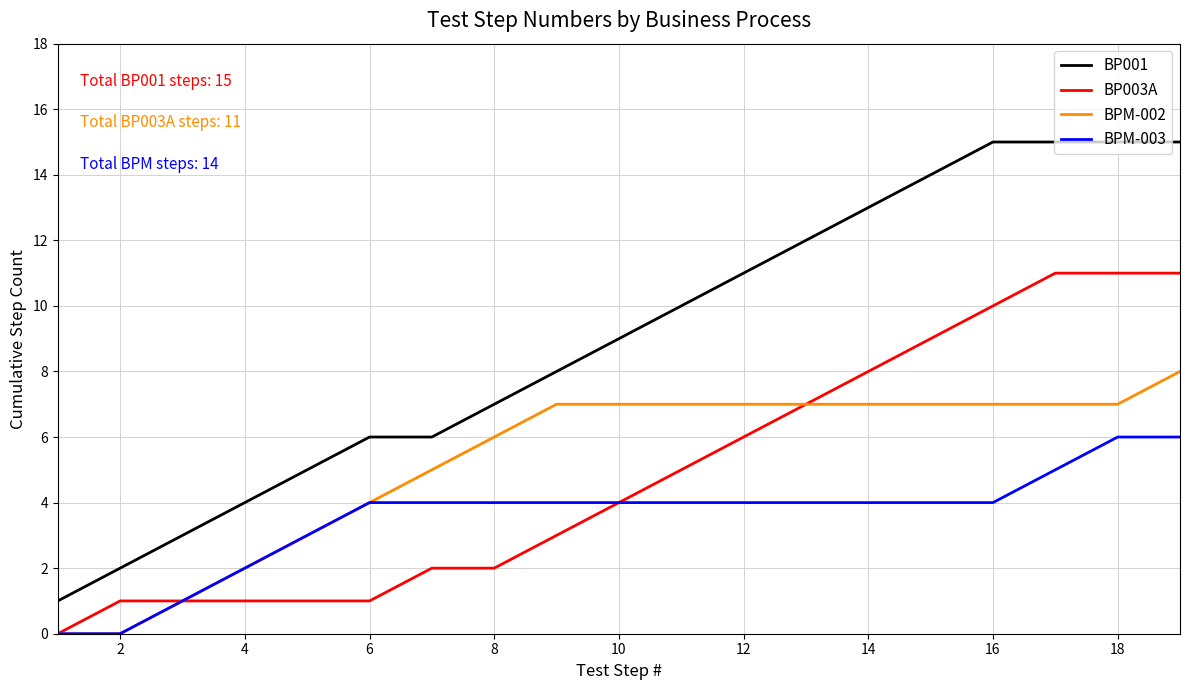

Does the chart have visible grid lines?

Yes